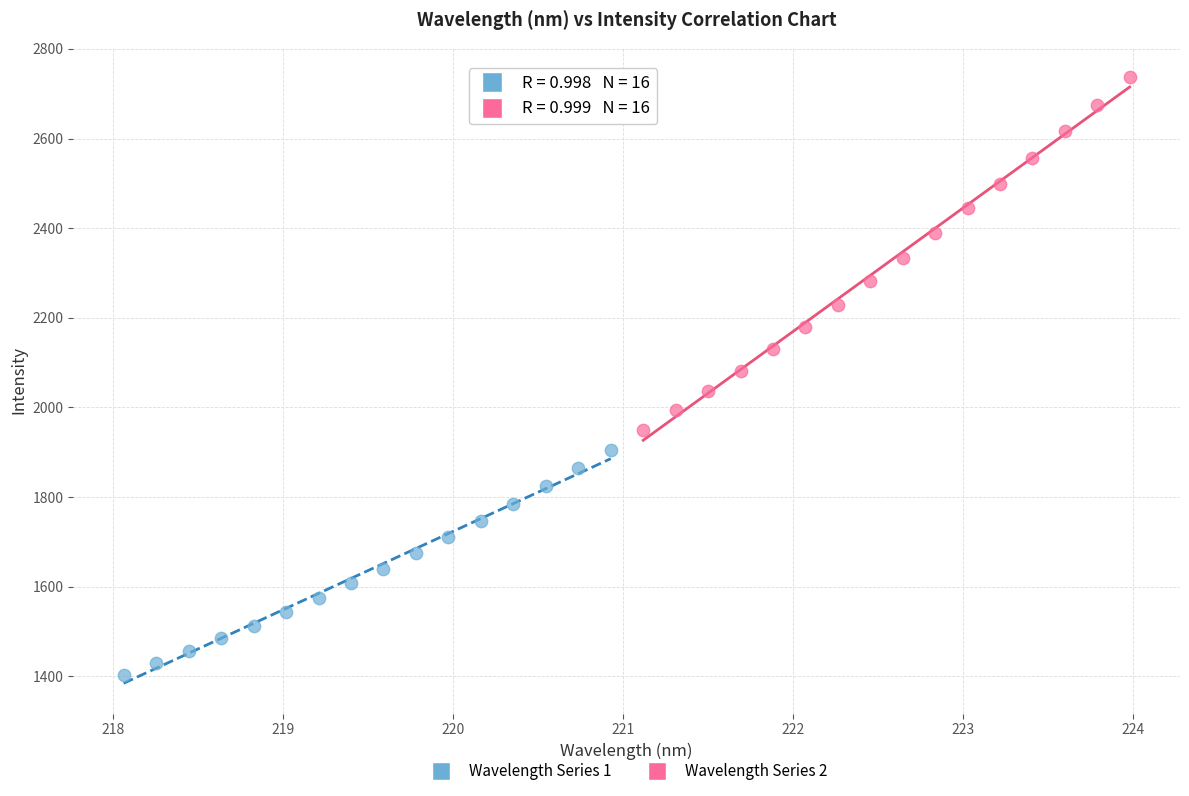

Which series has the largest Y range (max minus min)?

Wavelength Series 2